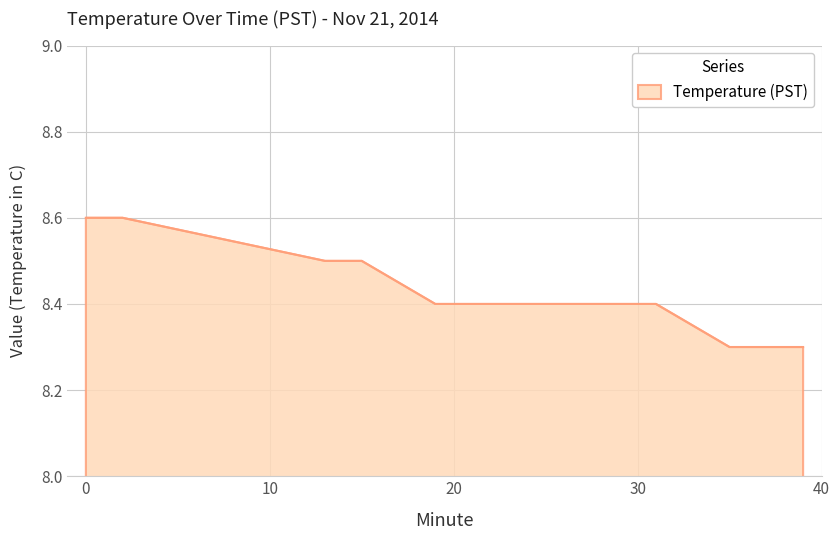

What is the difference between the maximum and minimum values?

0.3